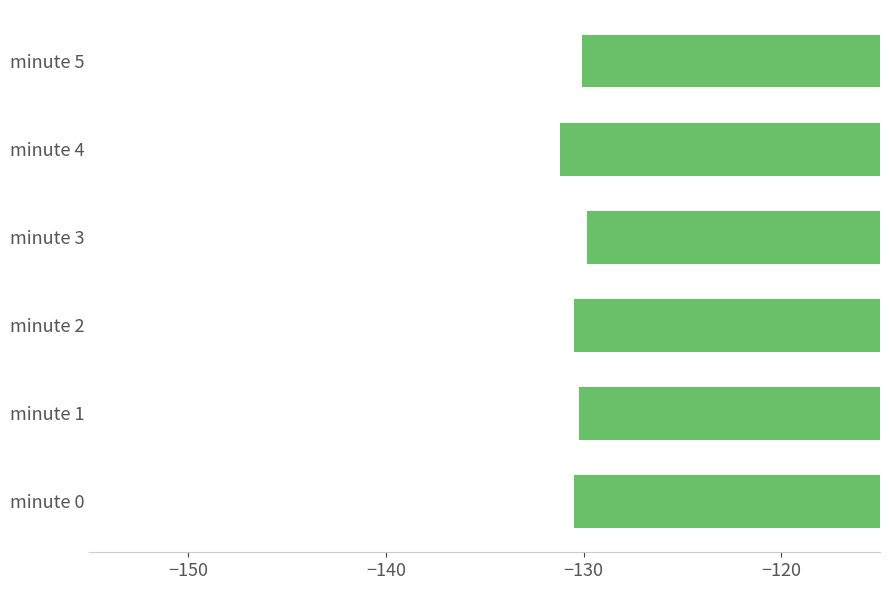

What is the average value?

-130.4